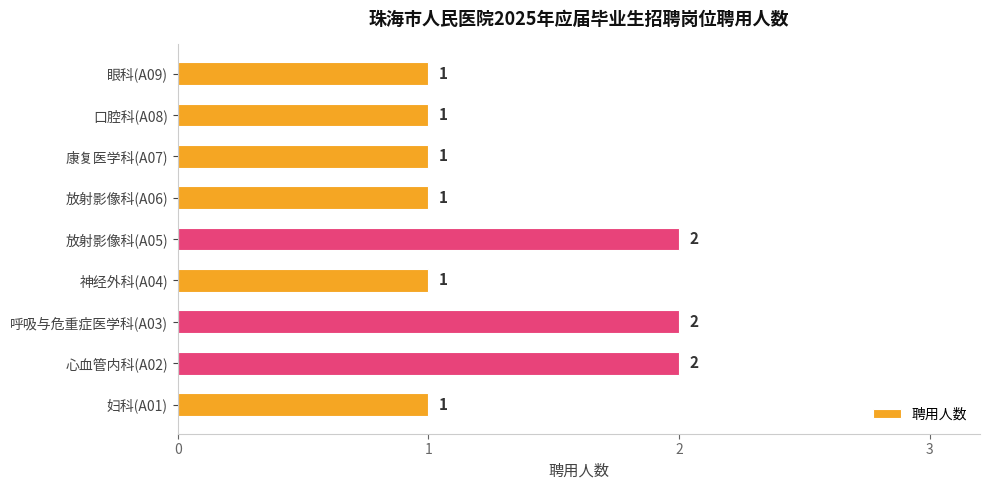

Approximately how many times larger is the value at 放射影像科(A05) compared to 心血管内科(A02)?

1.0